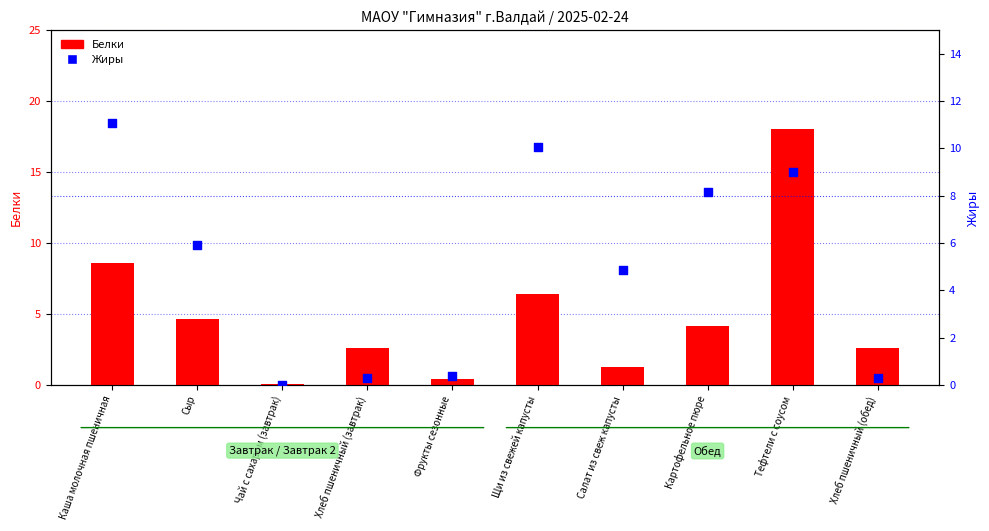

Is the value of Белки at Сыр greater than the value of Жиры at Сыр?

No